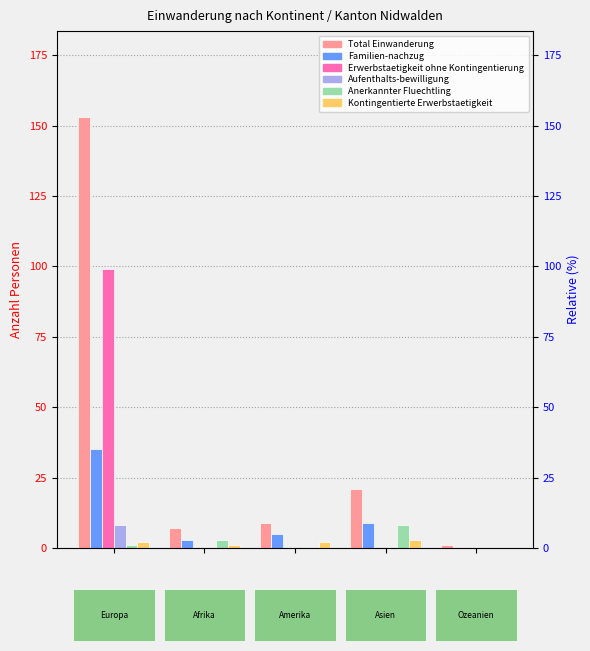

How many values in Familien-nachzug are above zero?

4